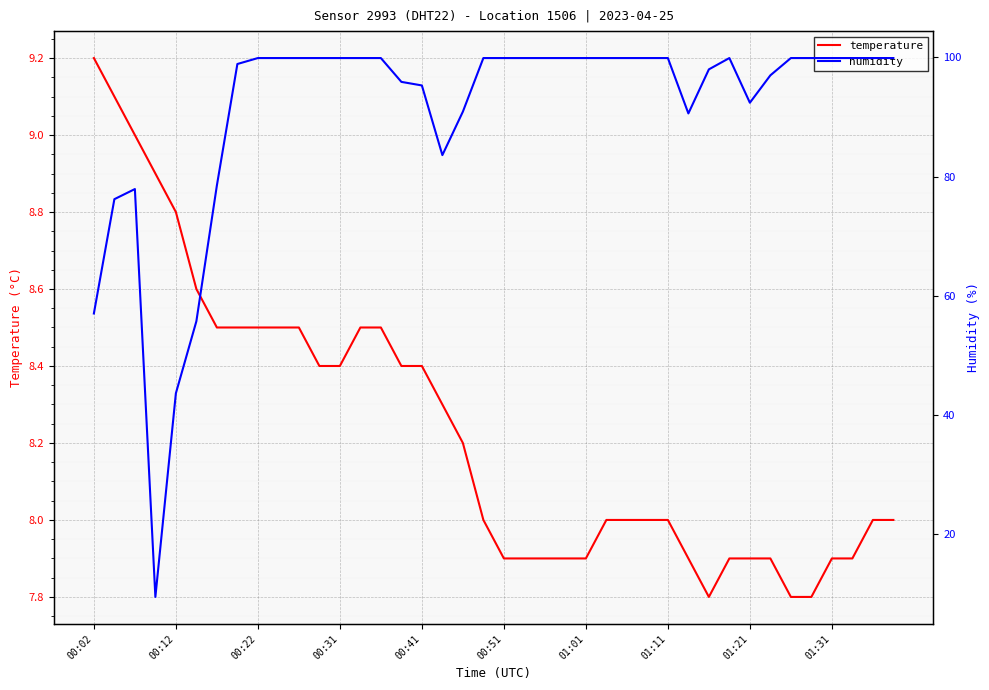

The temperature series shows 8.5 at 00:22. True or false?

True